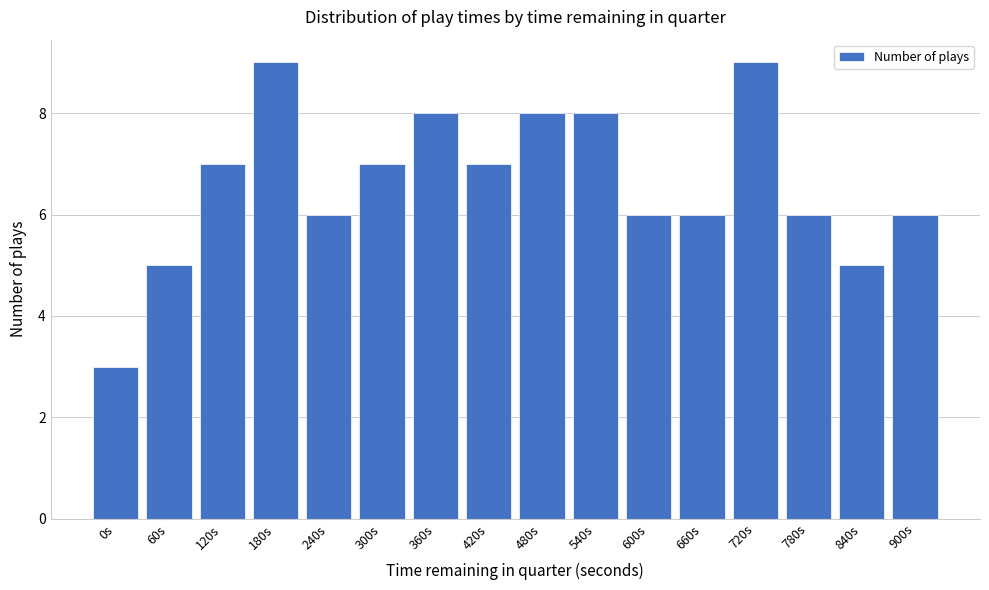

Reading right to left, what are all the values shown in this chart?

6	5	6	9	6	6	8	8	7	8	7	6	9	7	5	3